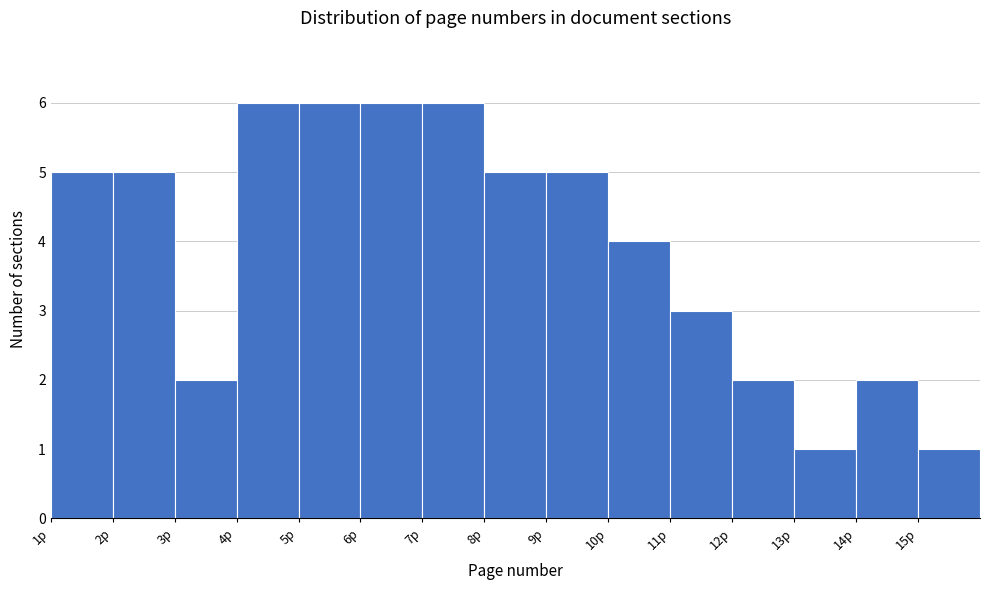

What is the height of the bar covering 10 to 11 on the x-axis? The values are not printed on the chart, so give them approximately, as read against the axis.

4